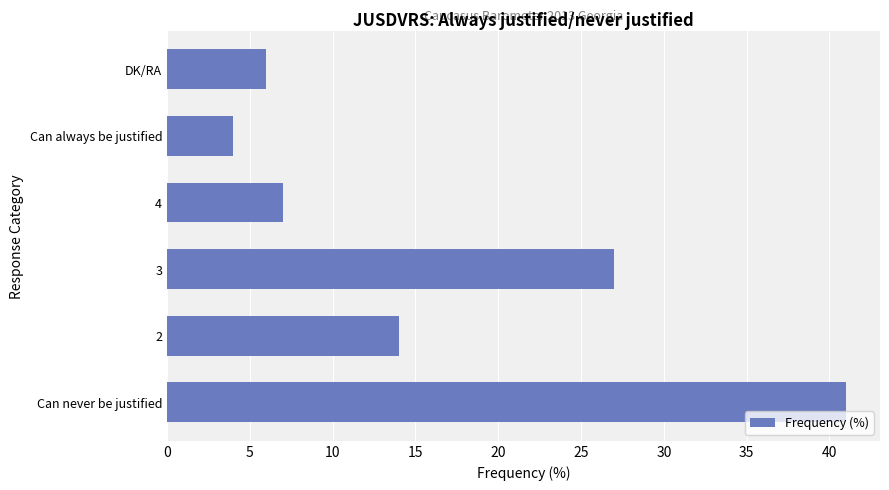

Reading bottom to top, list all the values displayed in this chart.

Can never be justified=41	2=14	3=27	4=7	Can always be justified=4	DK/RA=6